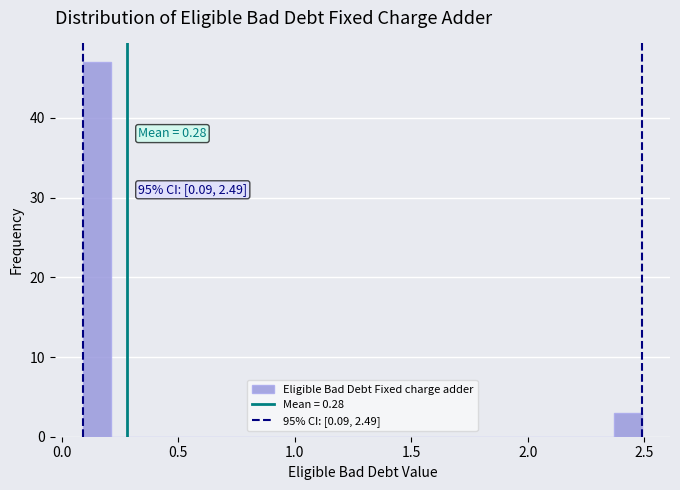

Read against the x-axis, roughly where is the centre of the tallest bar?

0.15